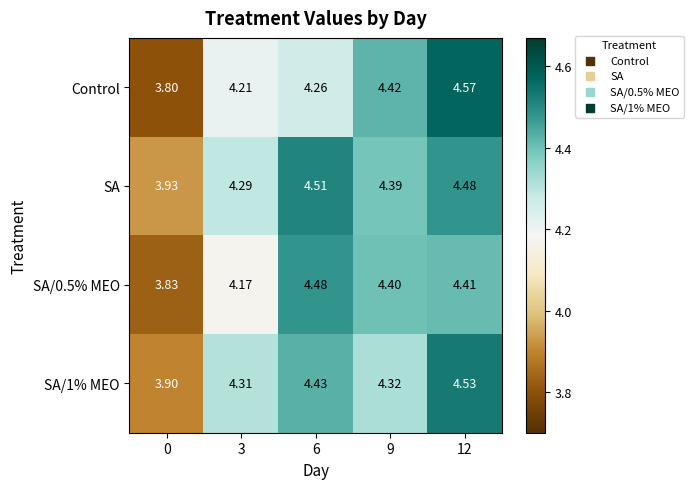

What is the spread (max minus min) of values at 12?

0.2